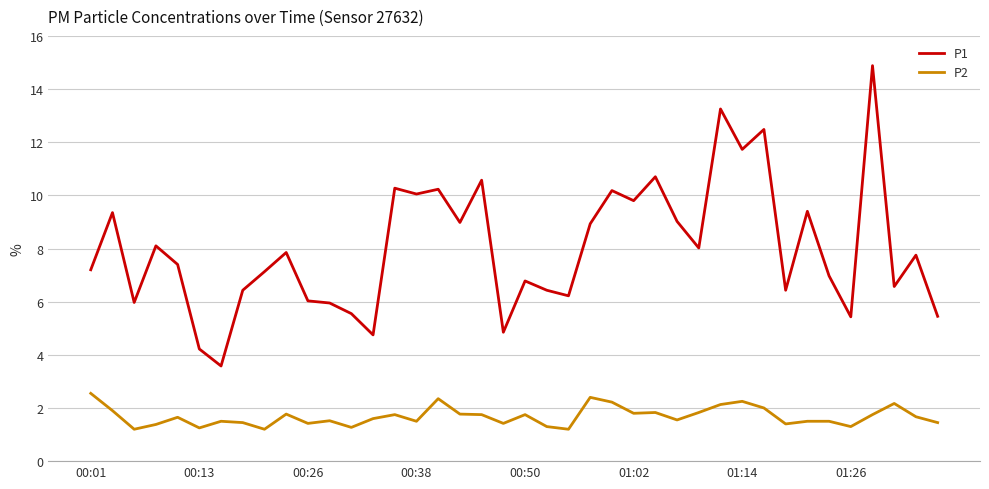

Count the number of data series in this chart.

2